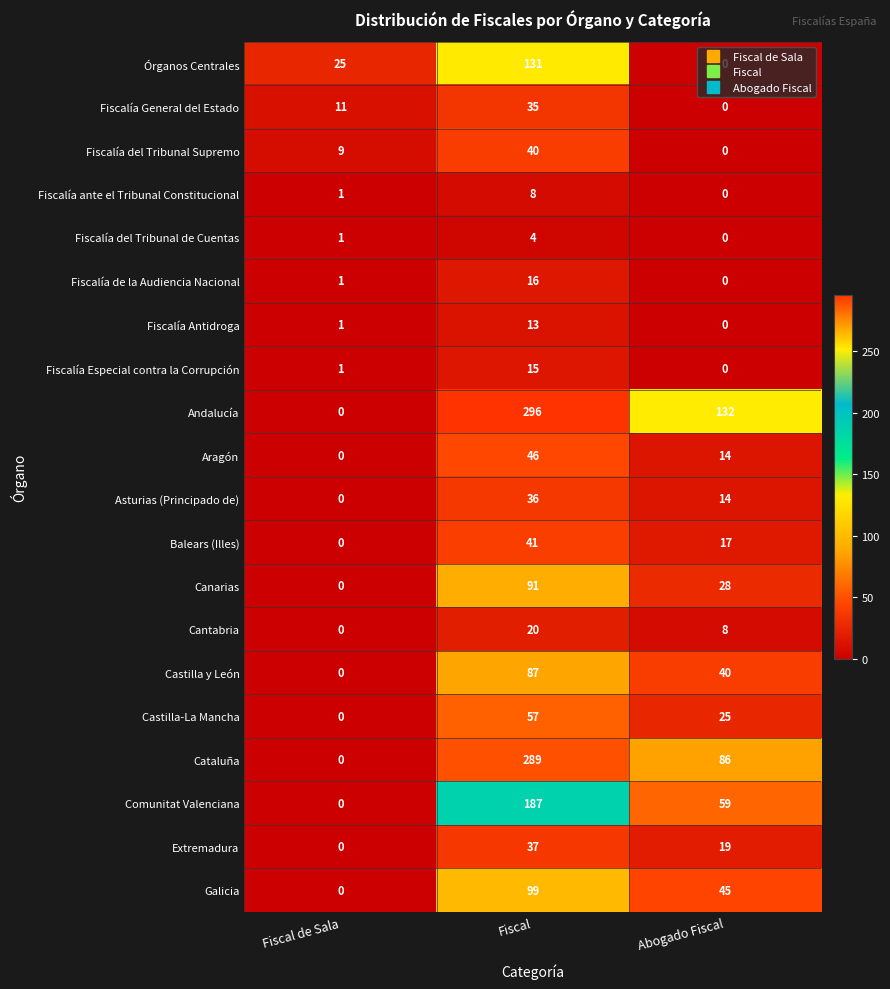

How many Balears (Illes) values are between 0 and 41?

3